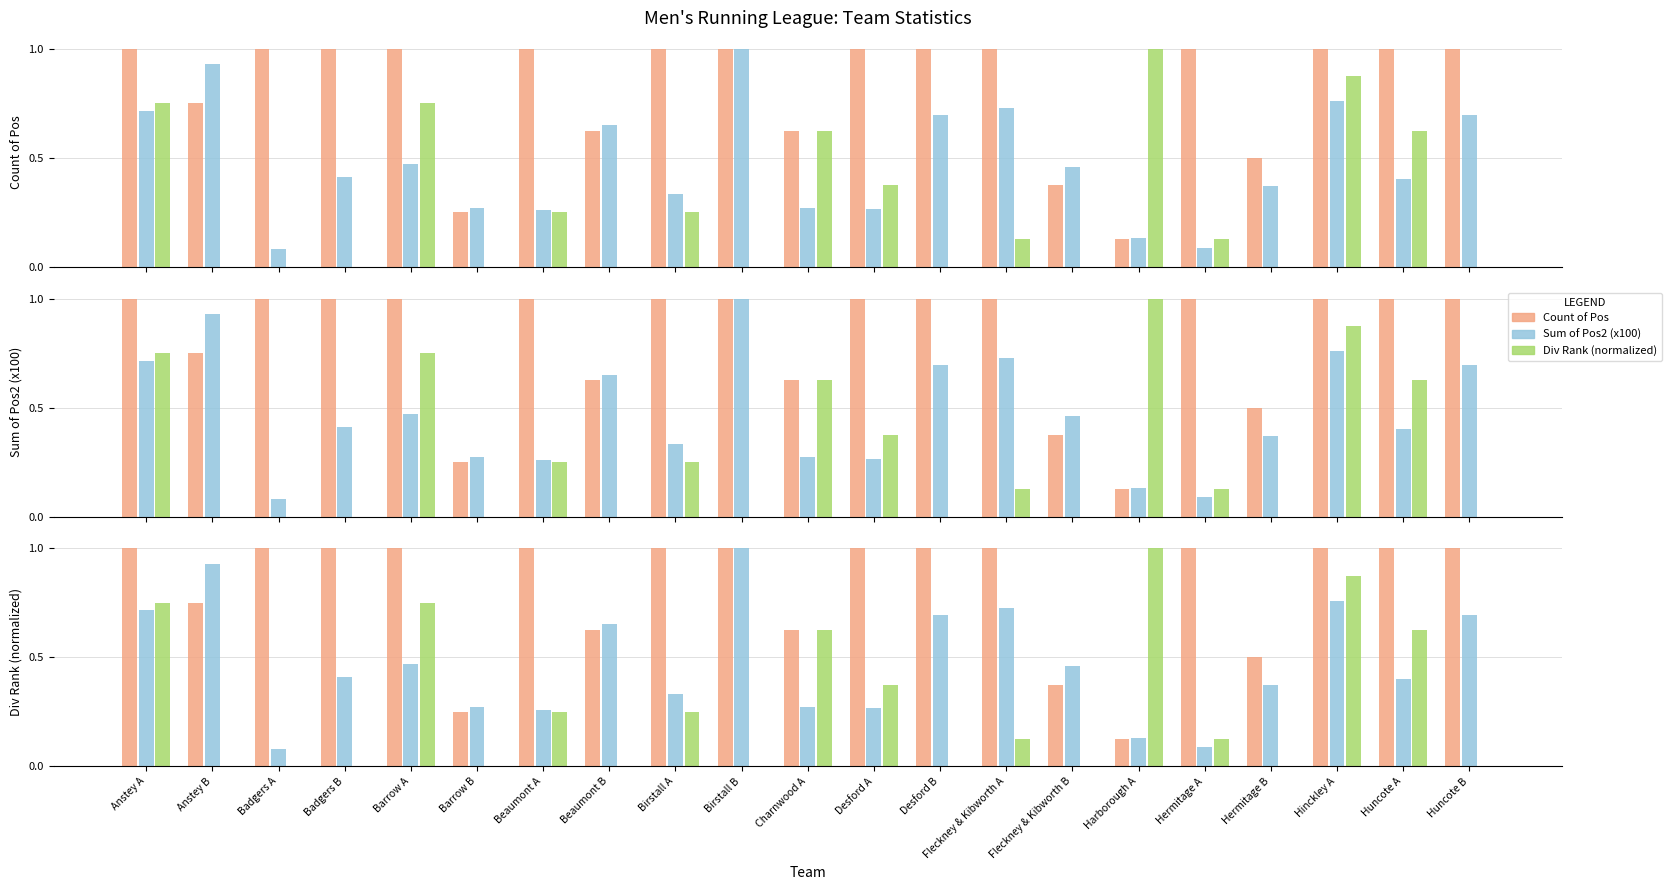

At Charnwood A, list the series in order from smallest to largest.

Sum of Pos2 (x100), Count of Pos, Div Rank (normalized)